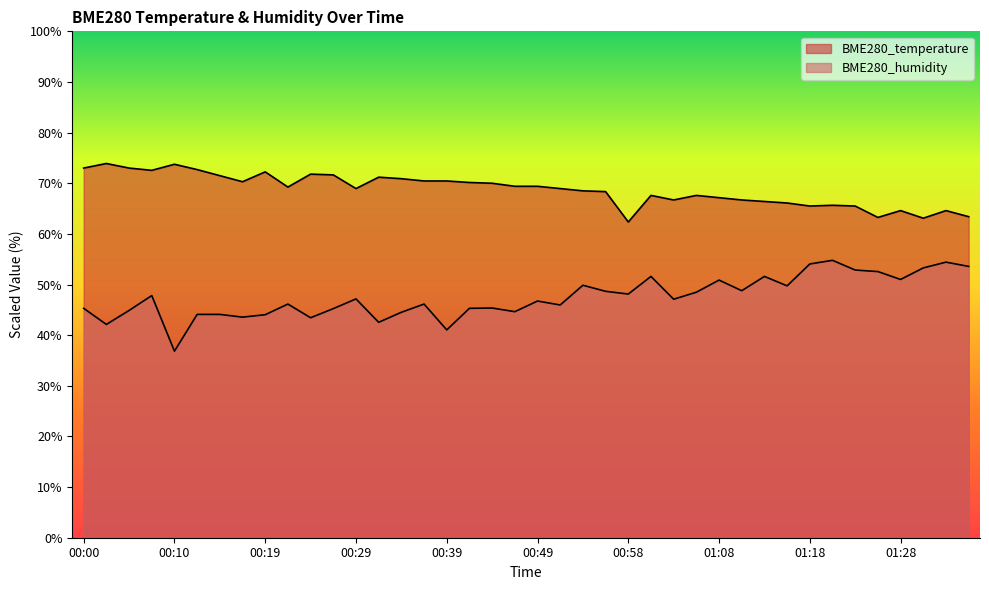

Reading right to left, transcribe all the data shown in this chart.

BME280_temperature: 63.4	64.6	63.1	64.6	63.3	65.5	65.7	65.5	66.1	66.4	66.7	67.2	67.6	66.7	67.6	62.4	68.4	68.5	68.9	69.4	69.4	70.0	70.1	70.4	70.4	70.9	71.2	68.9	71.6	71.8	69.2	72.2	70.3	71.5	72.7	73.8	72.5	73.0	73.9	73.0
BME280_humidity: 53.6	54.4	53.3	51.0	52.6	52.9	54.8	54.1	49.7	51.6	48.8	50.9	48.5	47.1	51.6	48.1	48.7	49.9	46.0	46.7	44.6	45.4	45.3	41.0	46.1	44.5	42.5	47.2	45.2	43.4	46.1	44.0	43.6	44.1	44.1	36.8	47.8	44.9	42.1	45.3